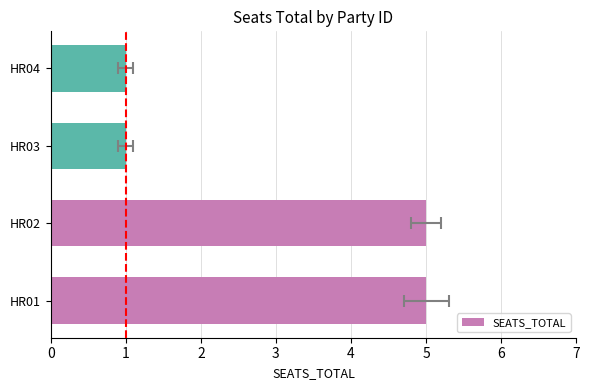

What is the change in value from 1 to 2?

-4